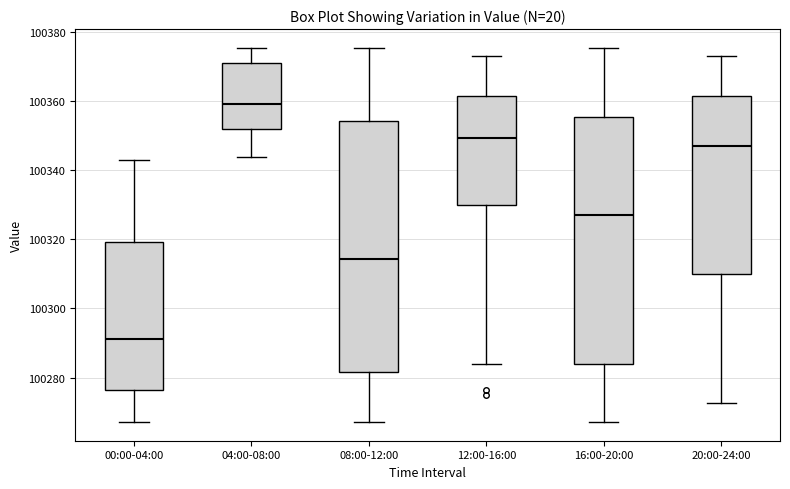

Reading left to right, transcribe this box plot: for each box, give where its median line is, the range the box spans, and where its two whiskers end, as read against the y-axis. The values are not printed on the chart, so give them approximately, as read against the axis.

00:00-04:00: median 100292, box 100276 to 100320, whiskers 100268 to 100342
04:00-08:00: median 100358, box 100352 to 100370, whiskers 100344 to 100376
08:00-12:00: median 100314, box 100282 to 100354, whiskers 100268 to 100376
12:00-16:00: median 100350, box 100330 to 100362, whiskers 100284 to 100374
16:00-20:00: median 100328, box 100284 to 100356, whiskers 100268 to 100376
20:00-24:00: median 100348, box 100310 to 100362, whiskers 100272 to 100374